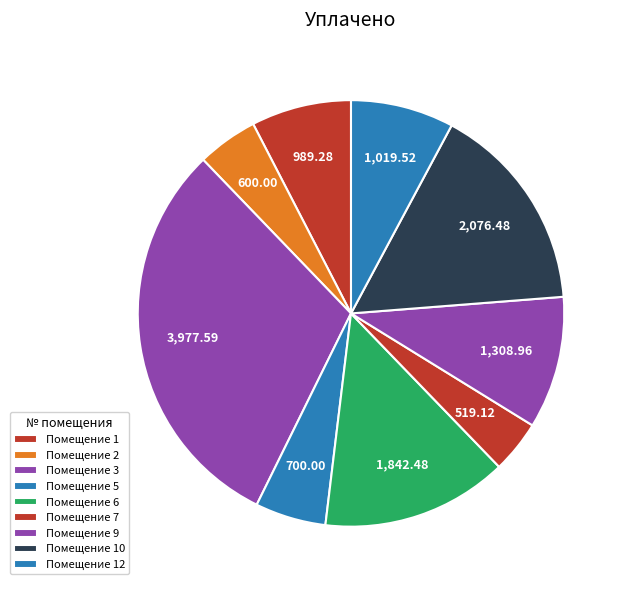

Does any single category account for the majority?

No